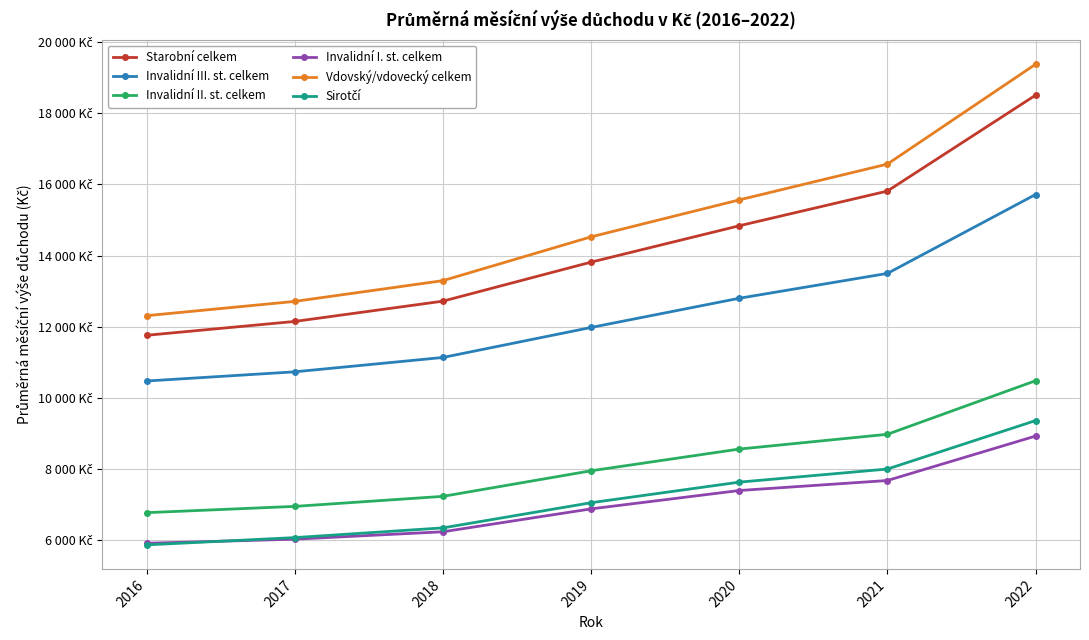

Is the value of Invalidní II. st. celkem at 2021 greater than the value of Sirotčí at 2016?

Yes